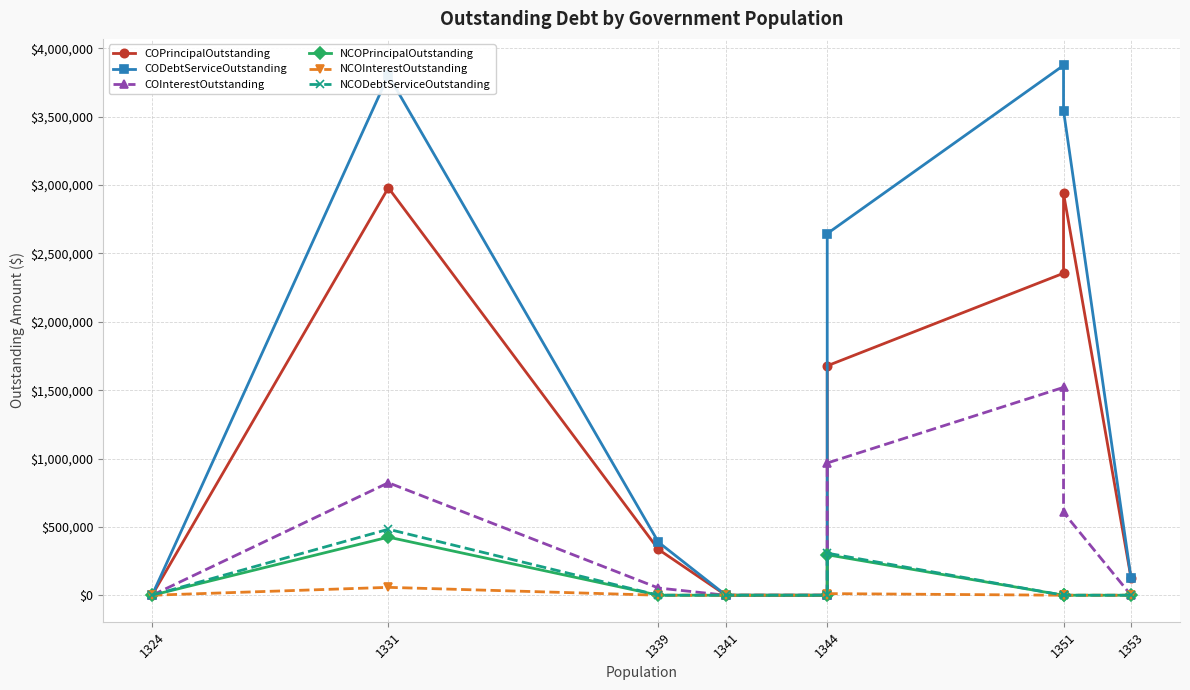

Rank the categories by NCOInterestOutstanding value from lowest to highest.

1324, 1339, 1341, 1344, 1351, 1351, 1353, 1344, 1331